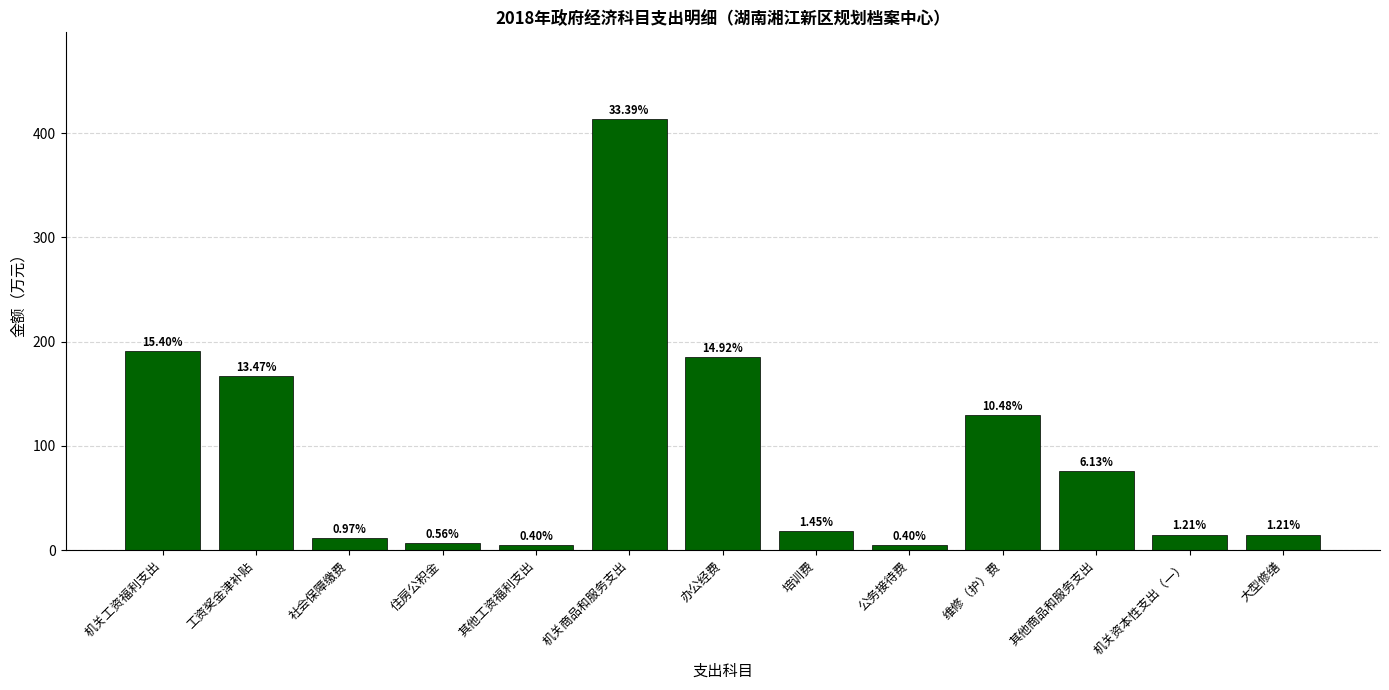

Read the value at 机关资本性支出（一）, to the nearest 5.

15